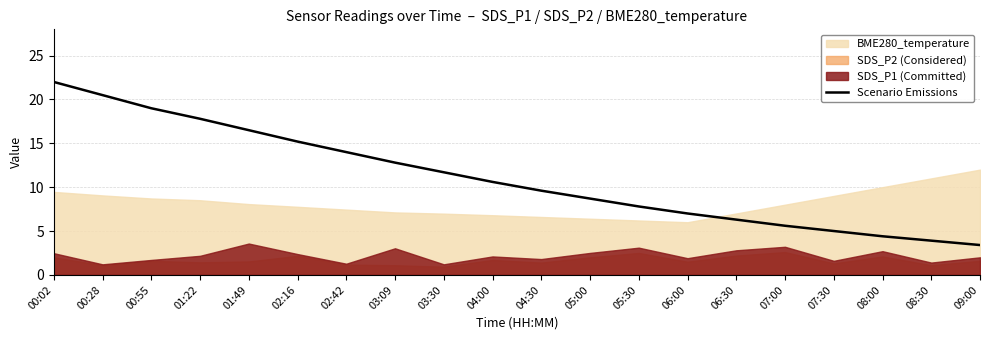

True or false: Scenario Emissions has a value of 4.9 at 01:49.

False